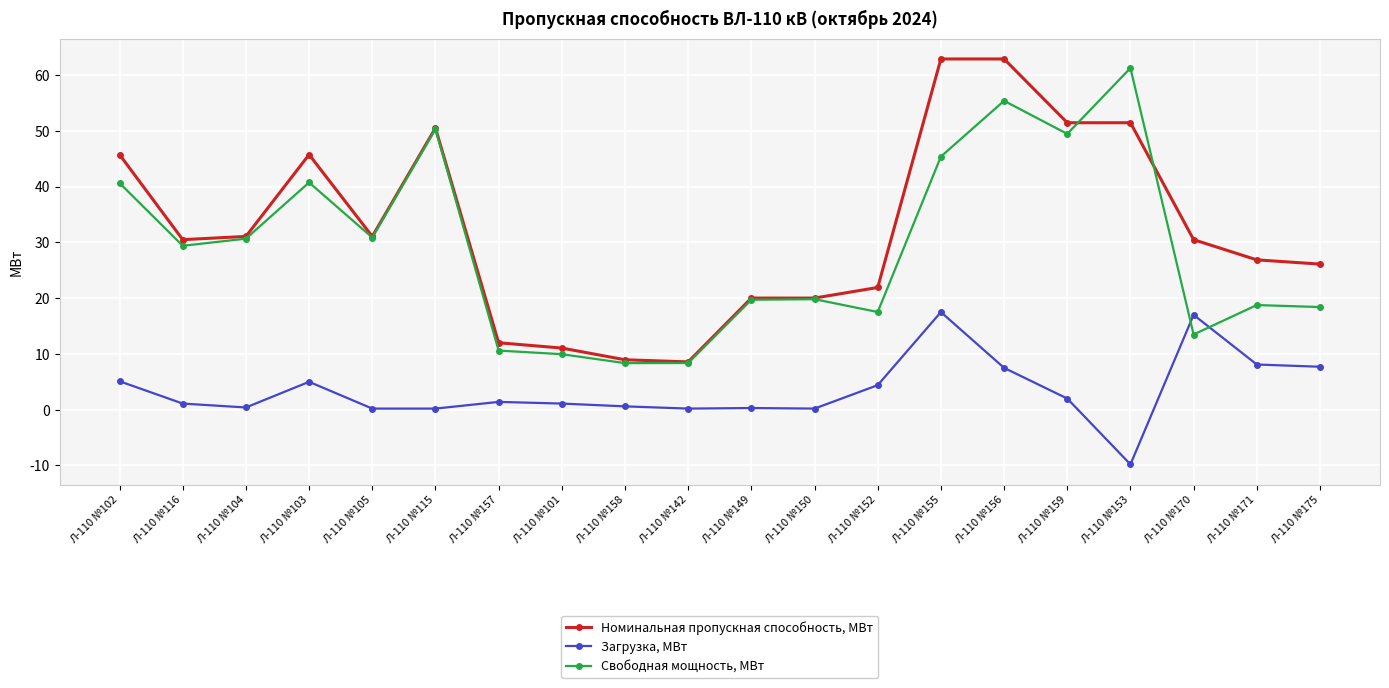

True or false: Номинальная пропускная способность, МВт has more than 0 interior local peaks.

True